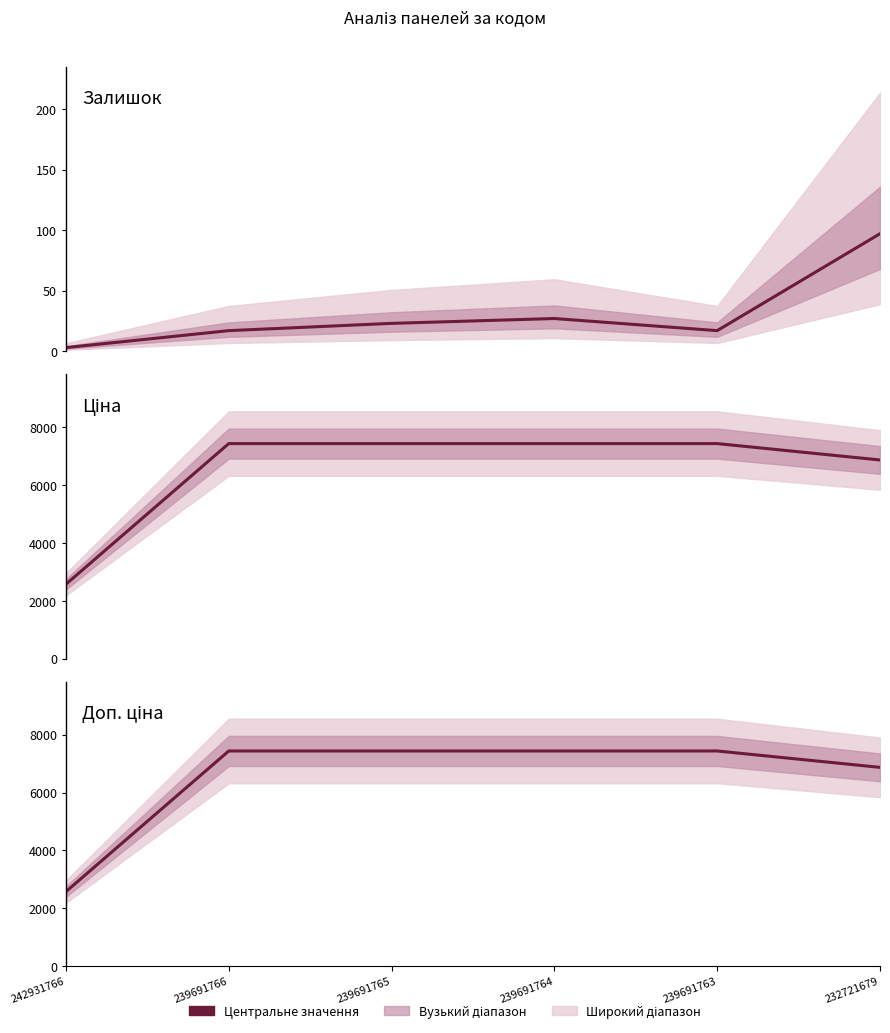

Is the value of Доп. ціна at 239691766 greater than the value of Залишок at 242931766?

Yes